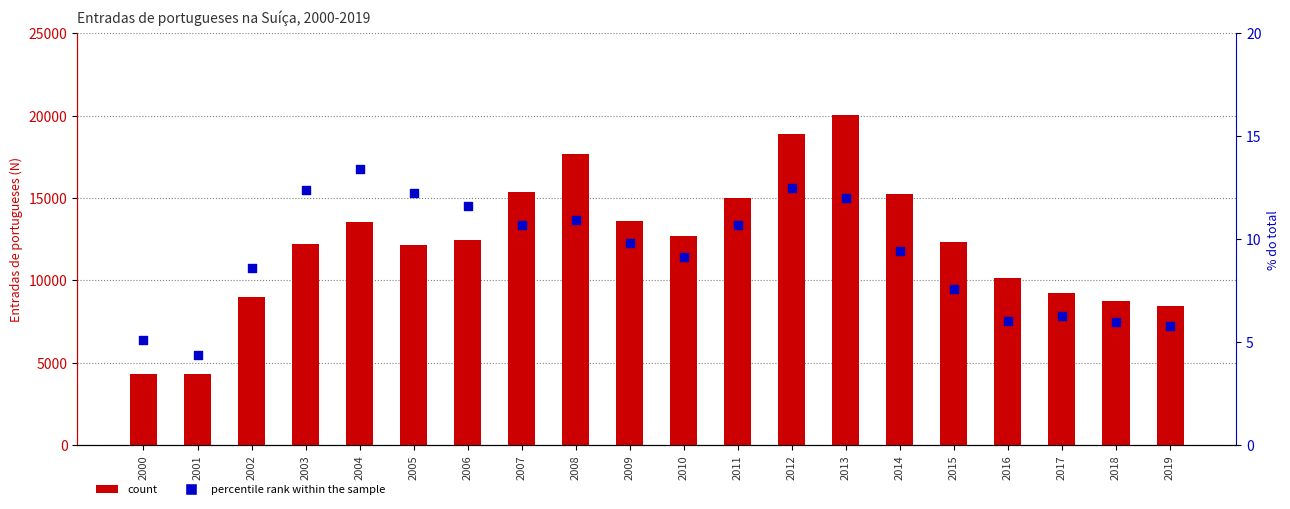

Is the value of count at 2013 greater than the value of percentile rank within the sample at 2008?

Yes